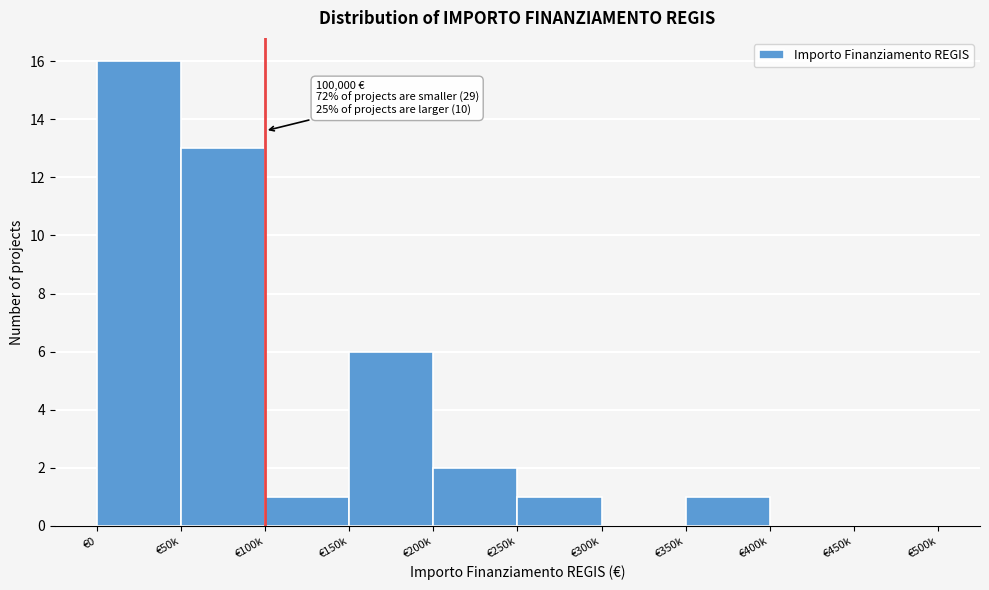

Reading left to right, transcribe all the data shown in this chart.

€0=16	€50k=13	€100k=1	€150k=6	€200k=2	€250k=1	€300k=0	€350k=1	€400k=0	€450k=0